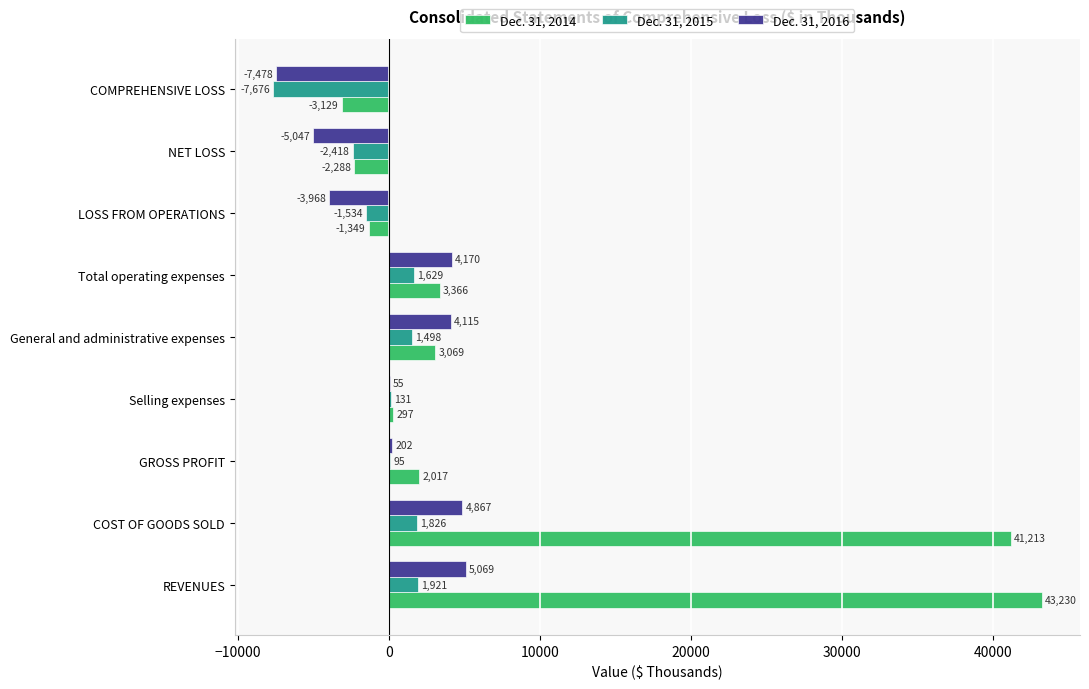

What are all the series names shown in the legend?

Dec. 31, 2014, Dec. 31, 2015, Dec. 31, 2016